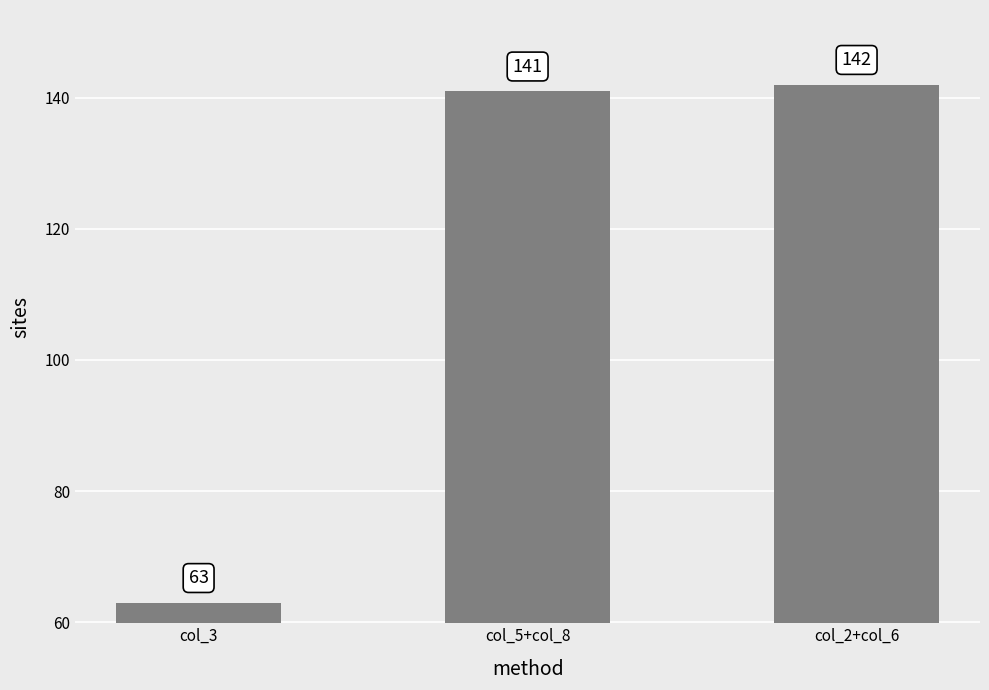

Reading left to right, transcribe all the data shown in this chart.

63	141	142